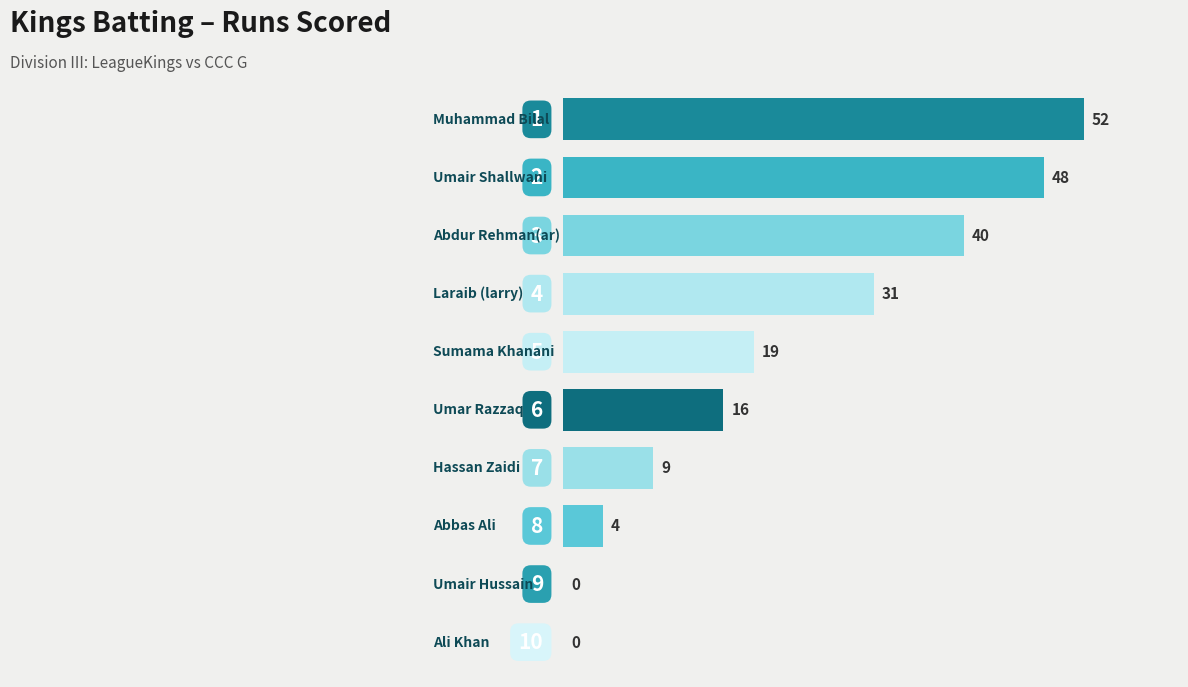

What is the sum of all values?

219